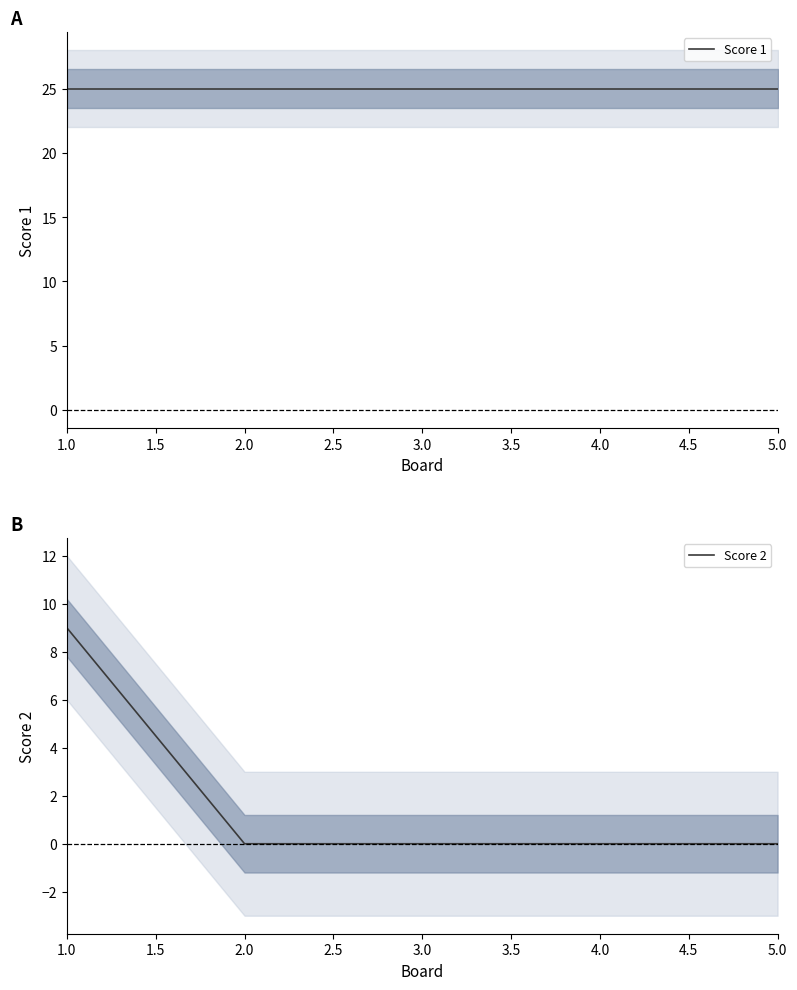

What is the sum of all Score 1 values?

125